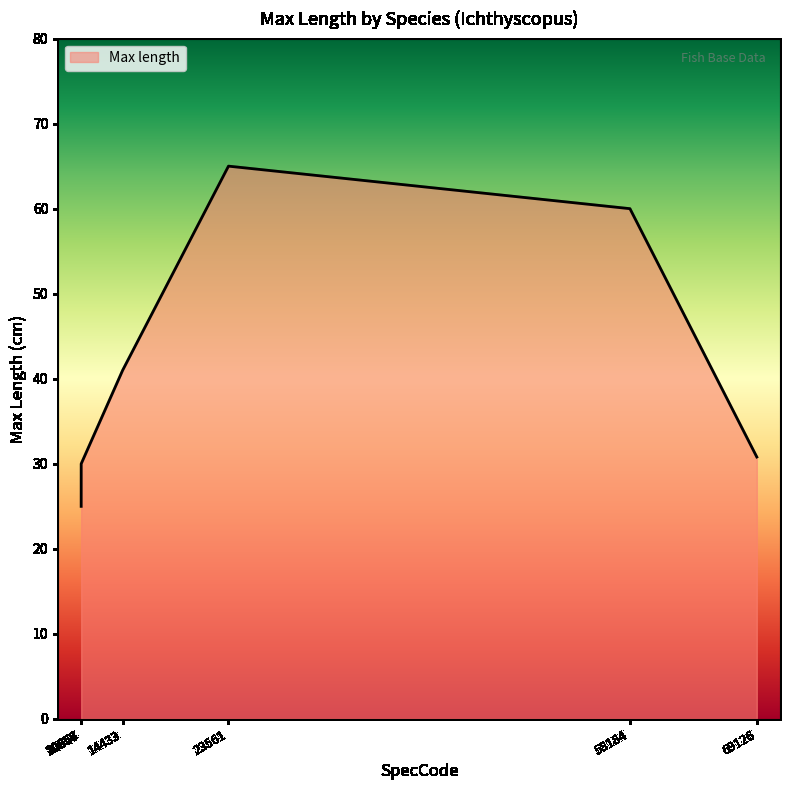

What is the smallest value displayed?

25.0